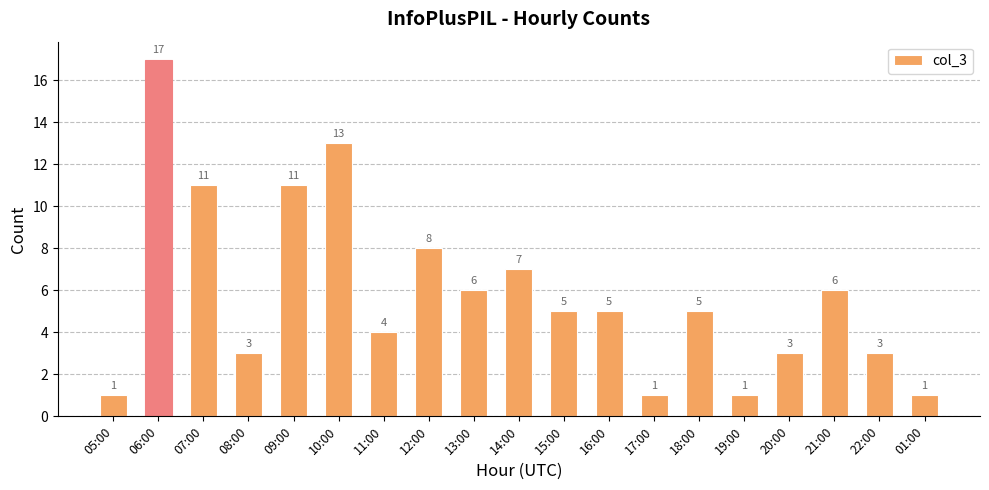

What is the difference between the second highest and second lowest values?

12